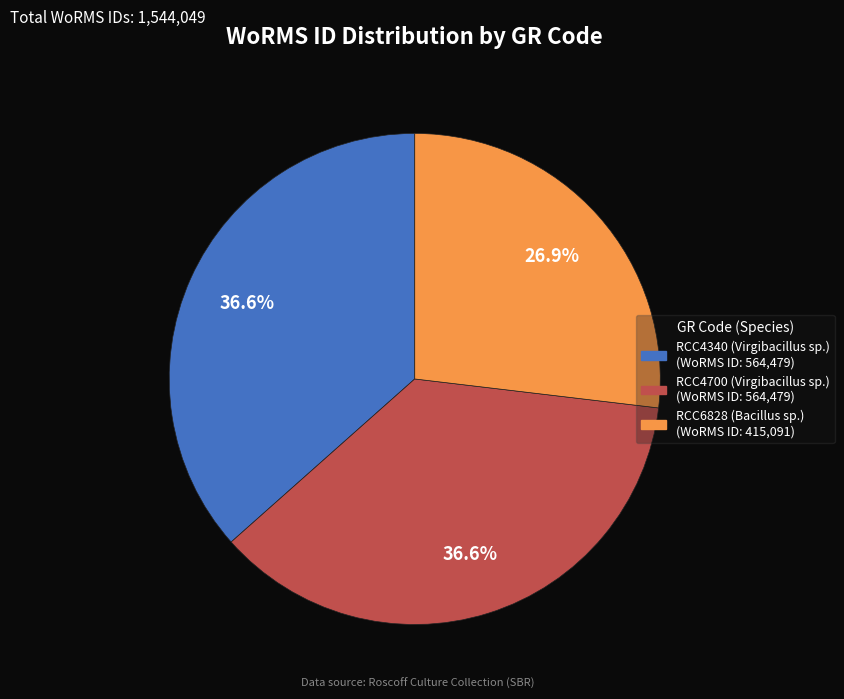

How many slices are in this pie chart?

3